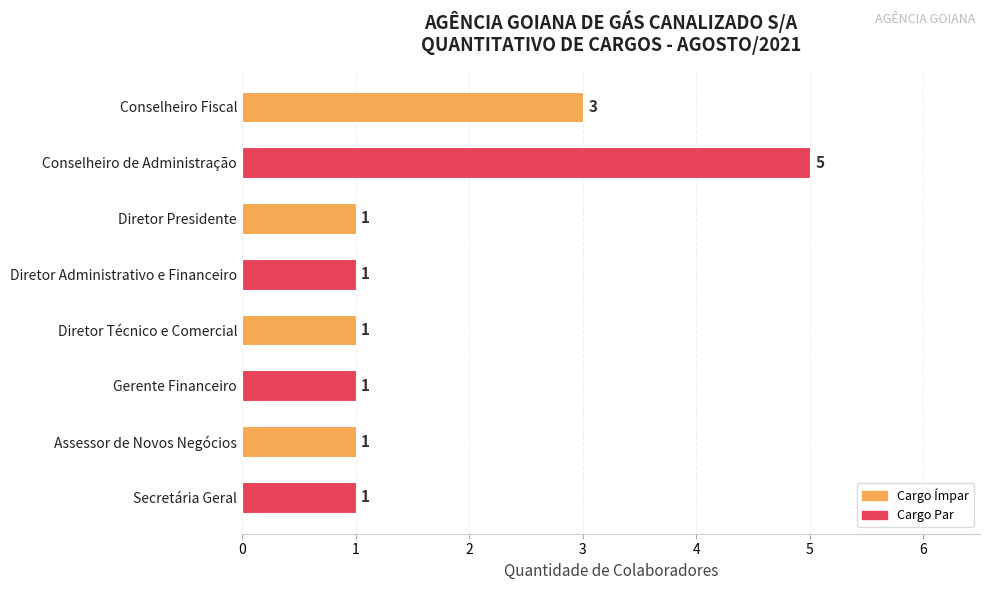

Which label corresponds to the largest value in the chart?

Conselheiro de Administração